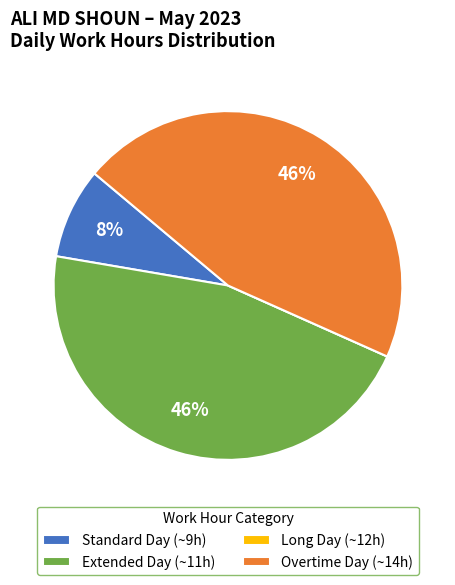

What percentage is the Overtime Day (~14h) slice, to the nearest percent?

46%